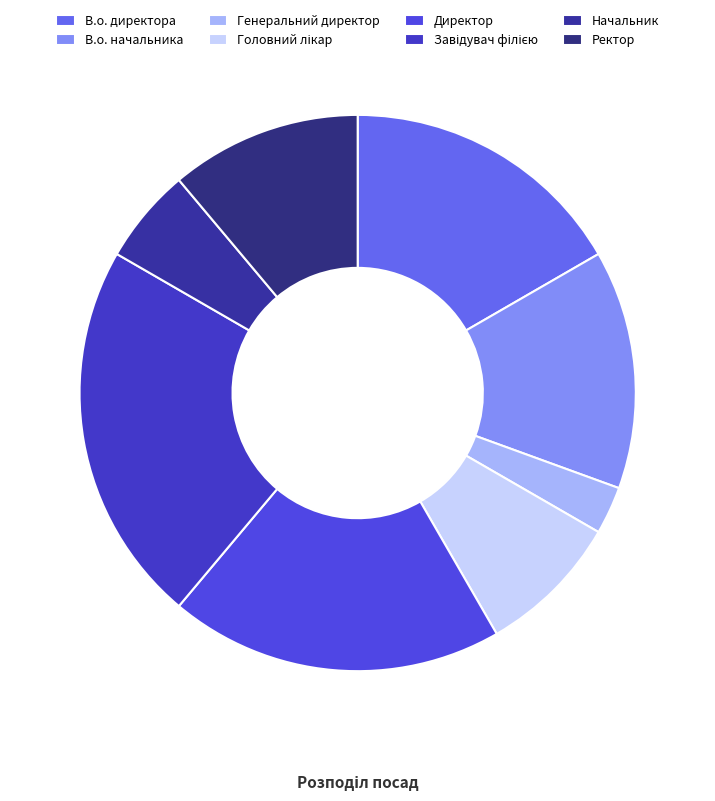

Which slice is the smallest?

Генеральний директор